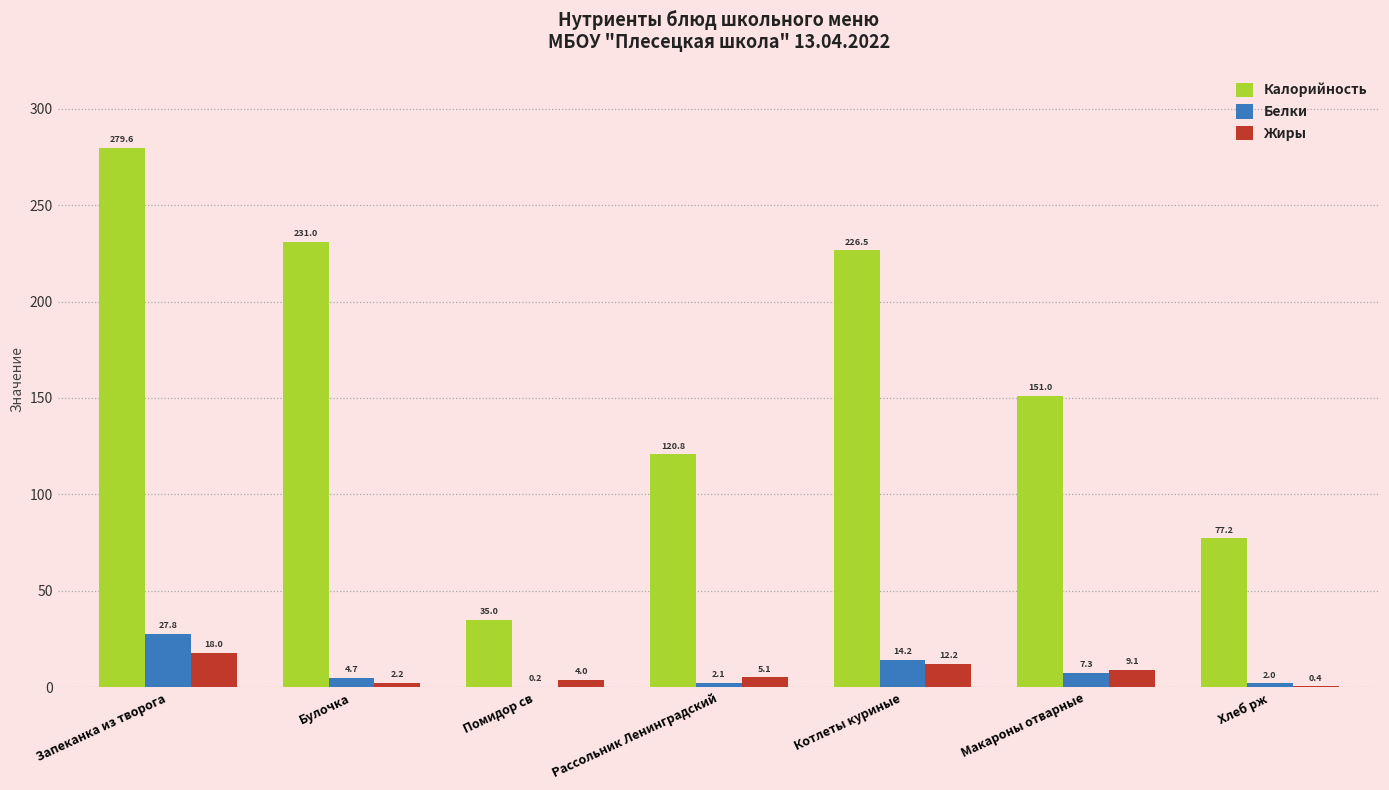

What is the highest value of the Жиры series?

18.0